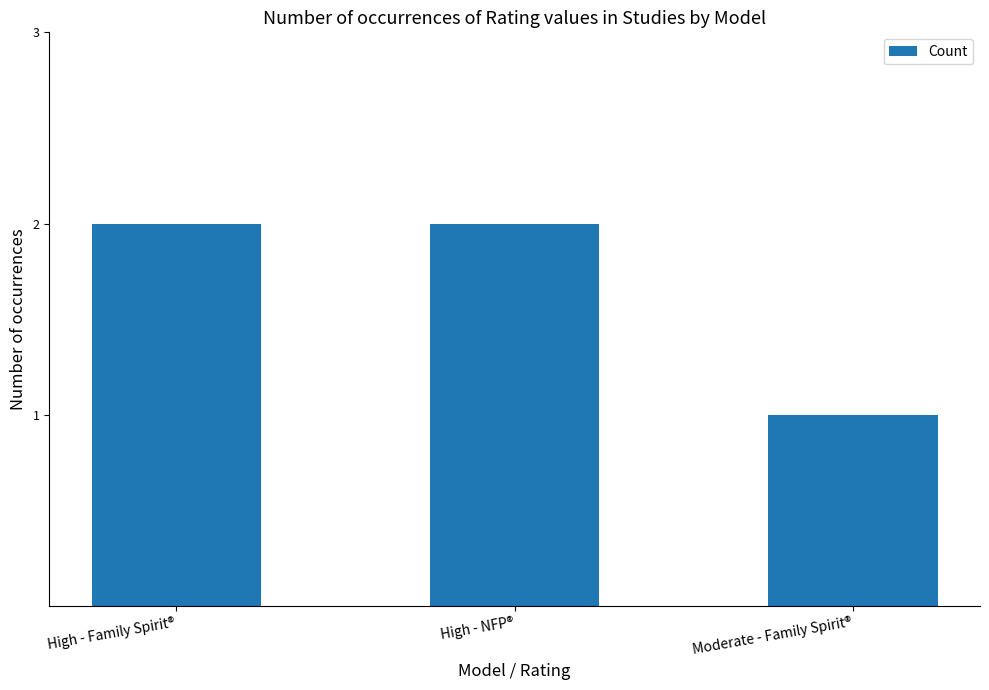

What position from the left is Moderate - Family Spirit®?

3